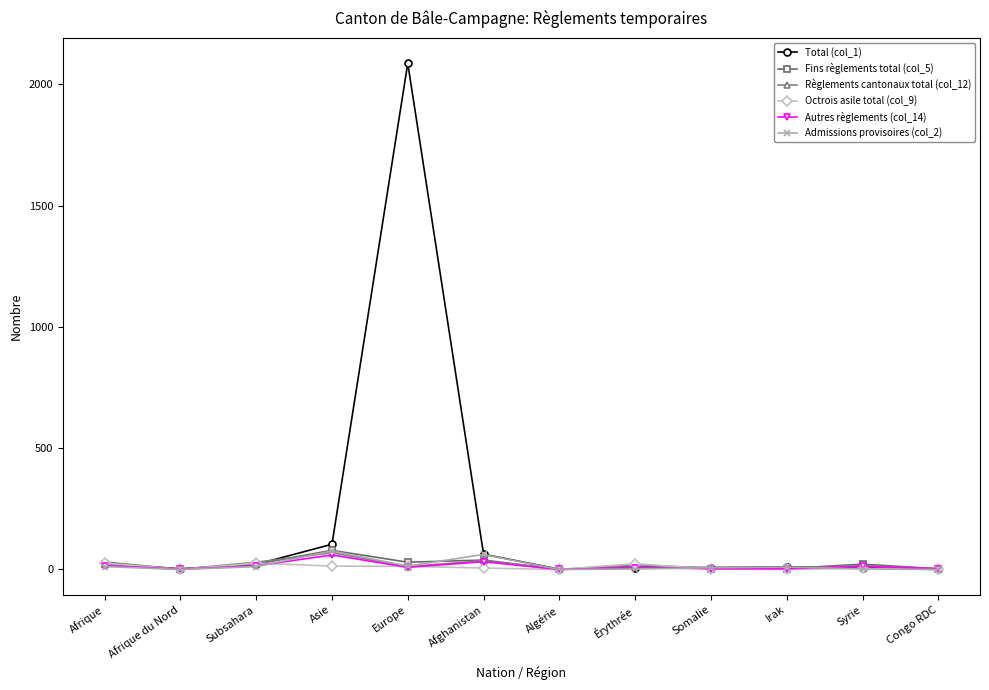

The value of Autres règlements (col_14) at Asie is 60. True or false?

True